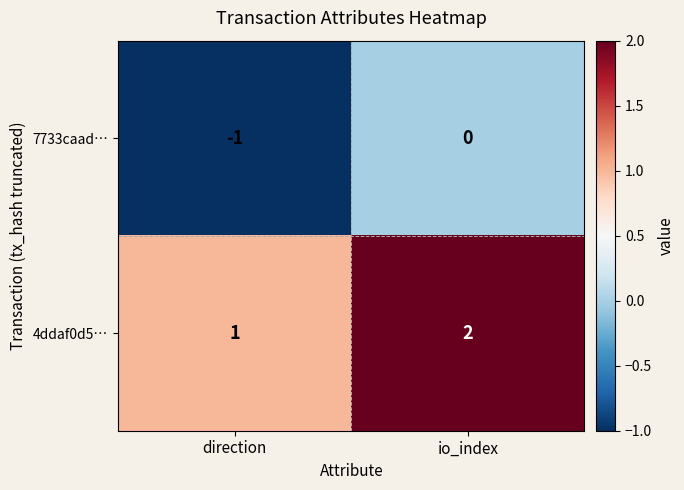

What is the difference between the highest and lowest values at io_index?

2